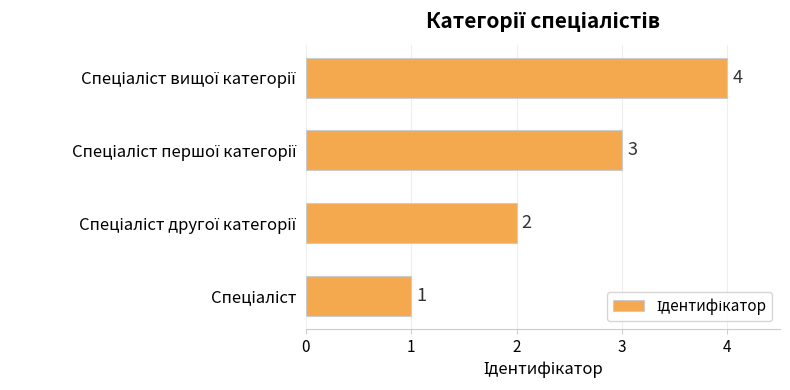

How many bars are there in total?

4